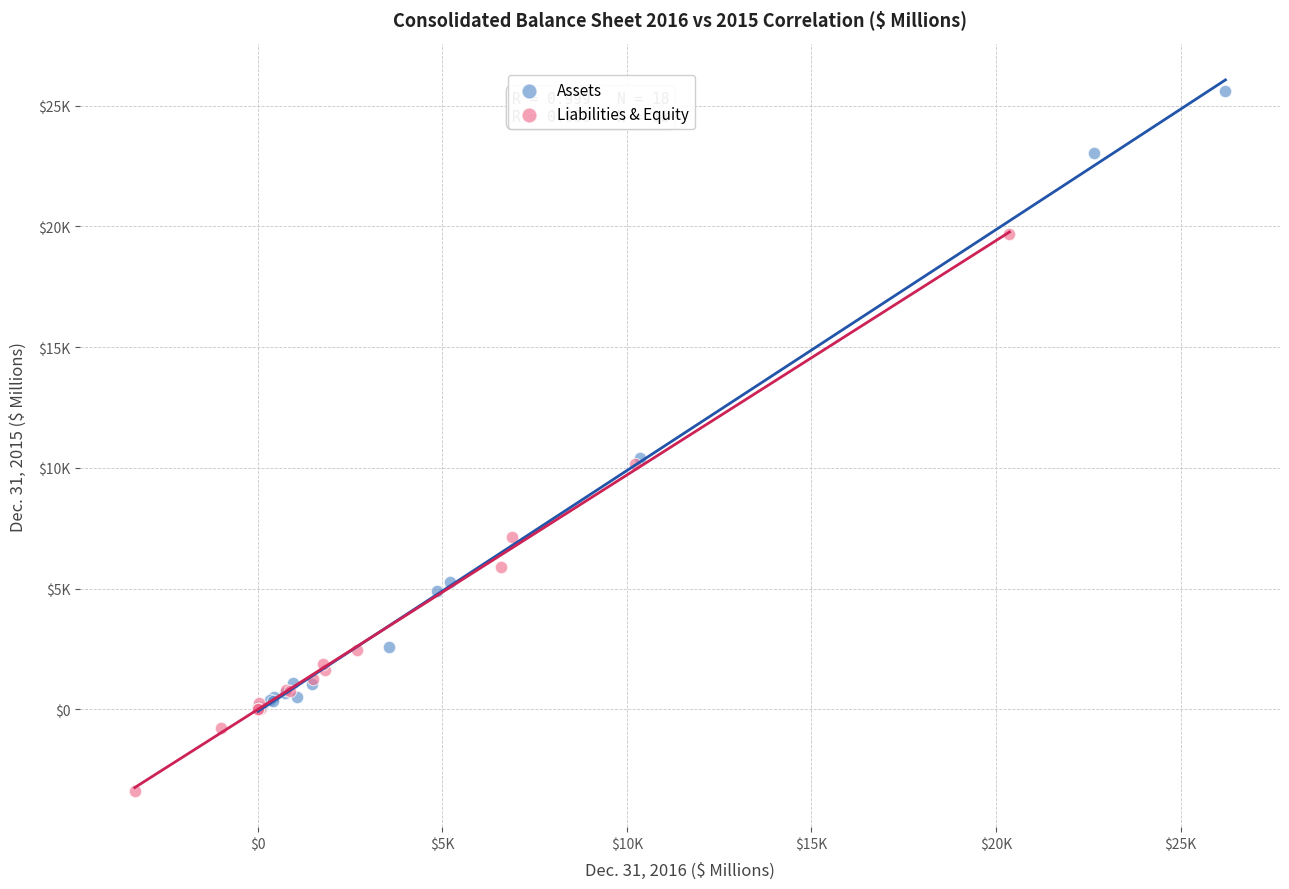

Which series reaches the minimum Y coordinate?

Liabilities & Equity